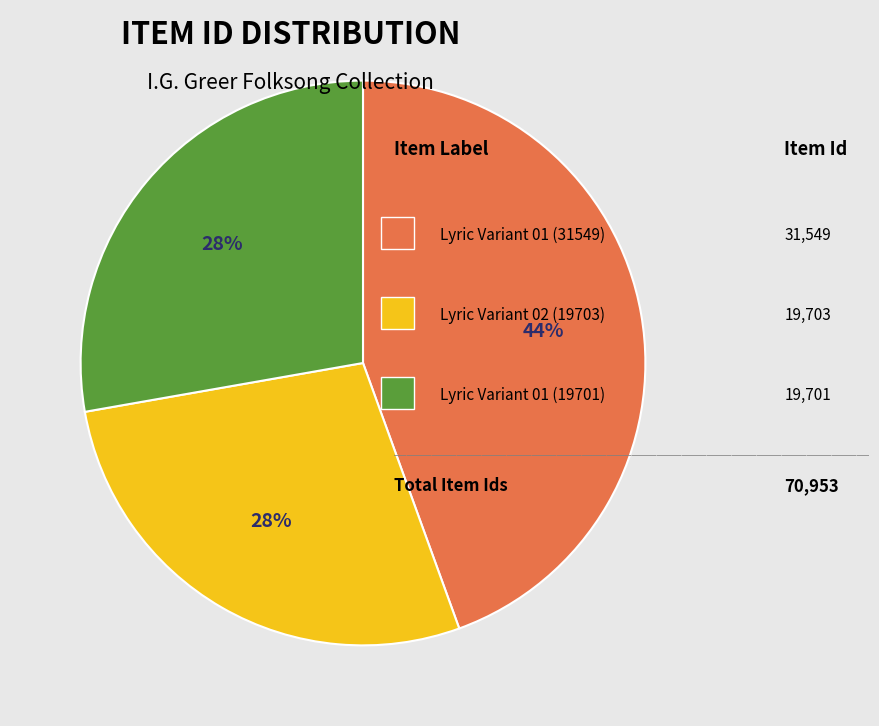

Is there a majority slice in this chart?

No